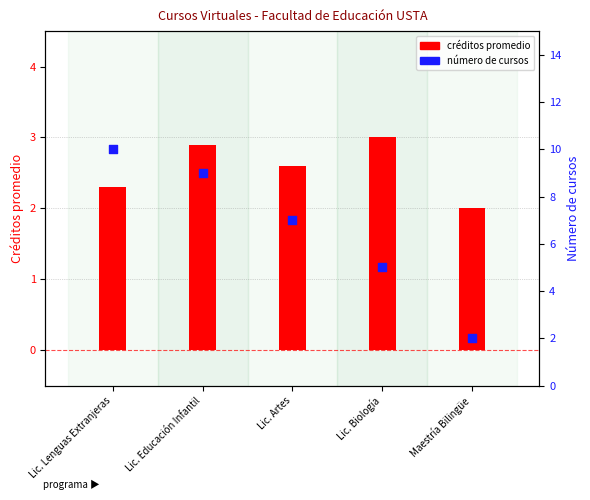

Between Maestría Bilingüe and Lic. Artes, which is larger?

Lic. Artes